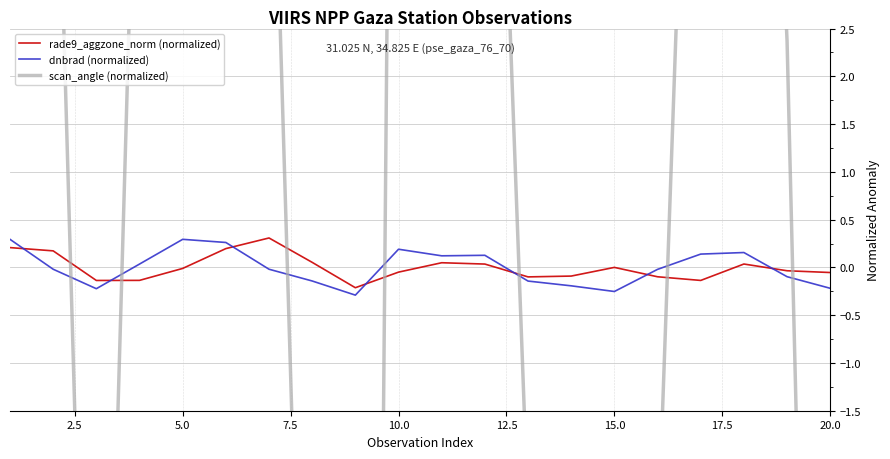

How many times do rade9_aggzone_norm (normalized) and scan_angle (normalized) cross each other?

7